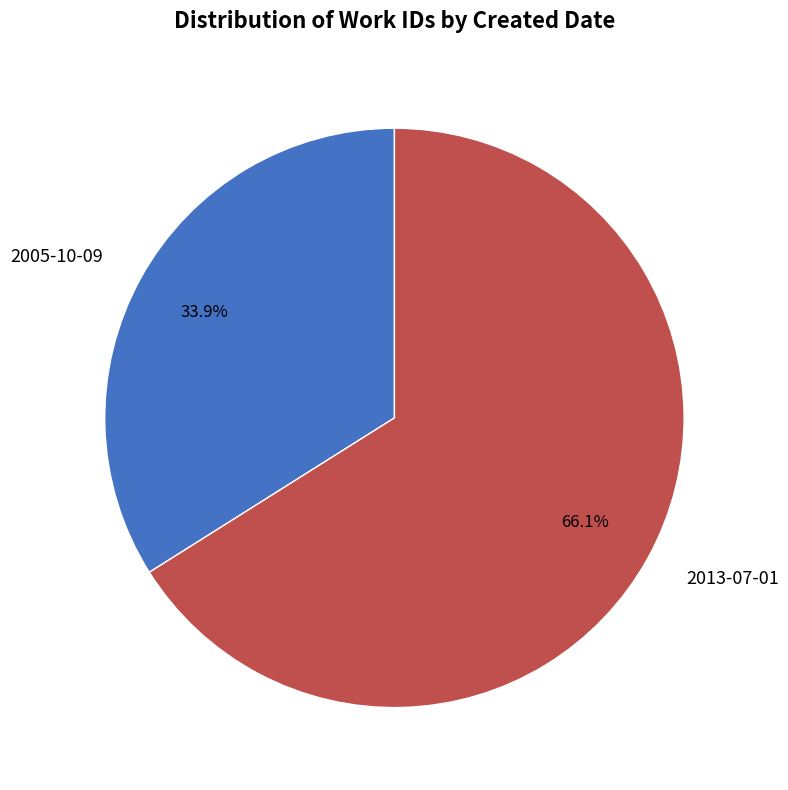

Does 2005-10-09 account for over 50% of the chart?

No